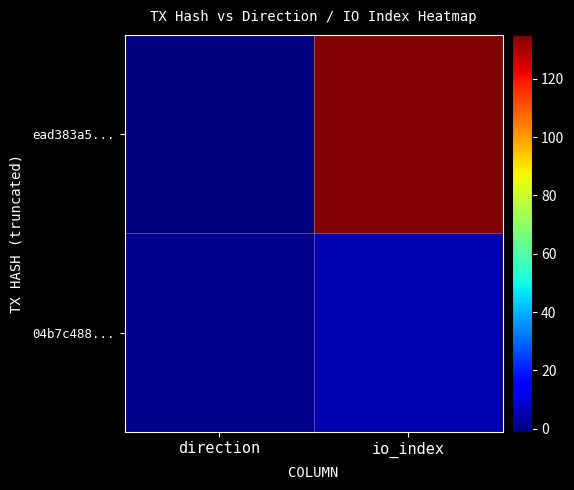

Which series has the largest range (max minus min)?

ead383a5...